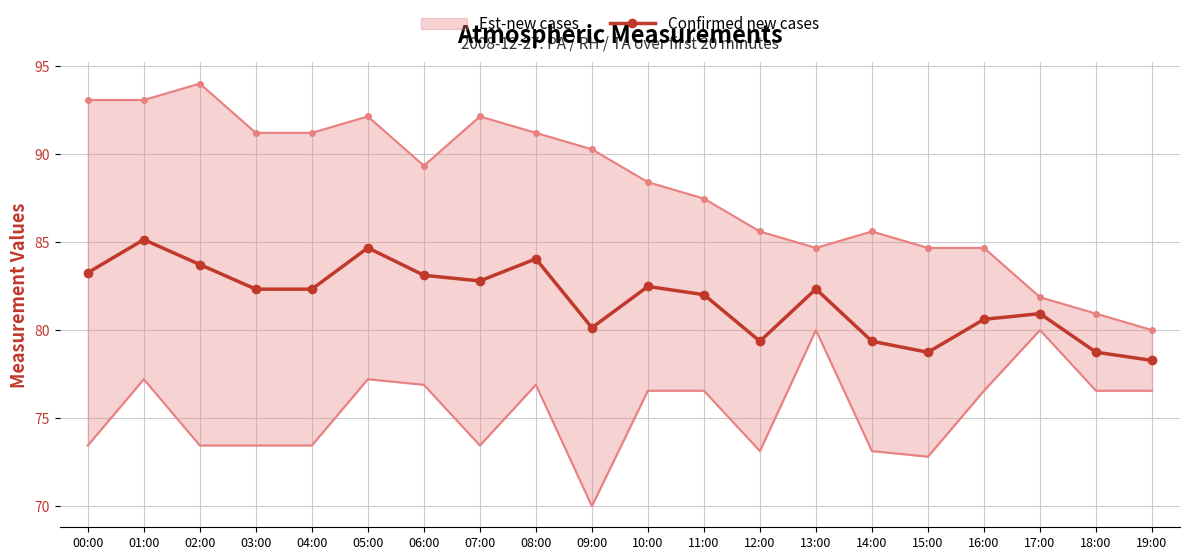

List the labels in order of value, largest first.

01:00, 05:00, 08:00, 02:00, 00:00, 06:00, 07:00, 10:00, 13:00, 03:00, 04:00, 11:00, 17:00, 16:00, 09:00, 12:00, 14:00, 18:00, 15:00, 19:00